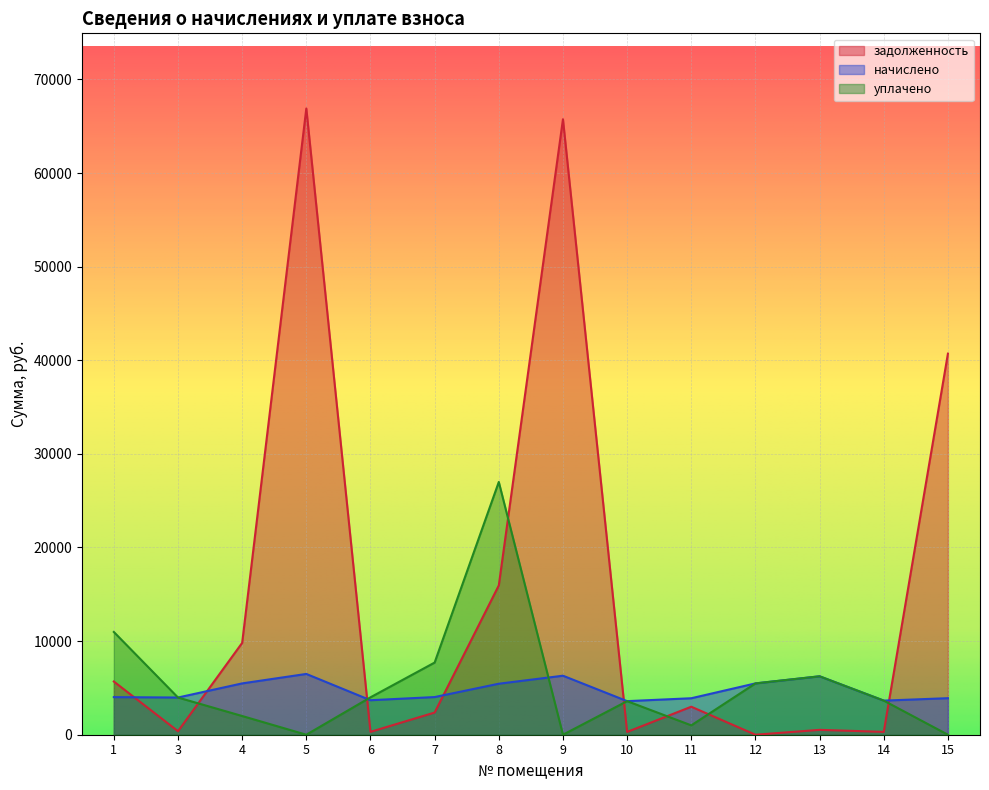

How many data points in уплачено are above 3973?

7